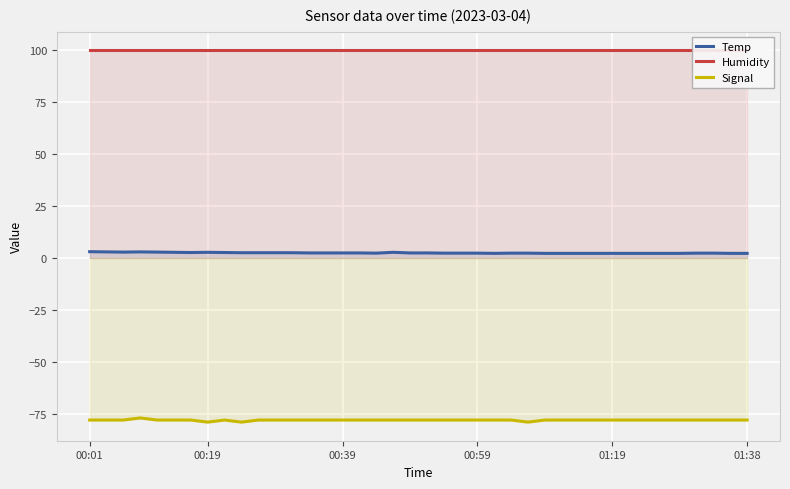

True or false: Temp and Signal intersect in this chart.

False